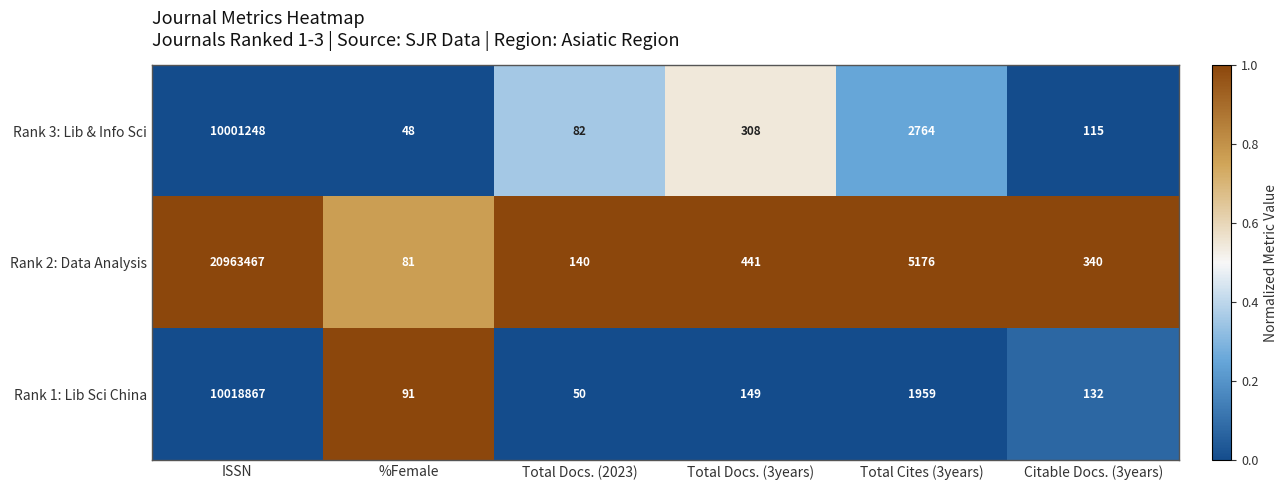

Which series has the largest total across all categories?

Rank 2: Data Analysis